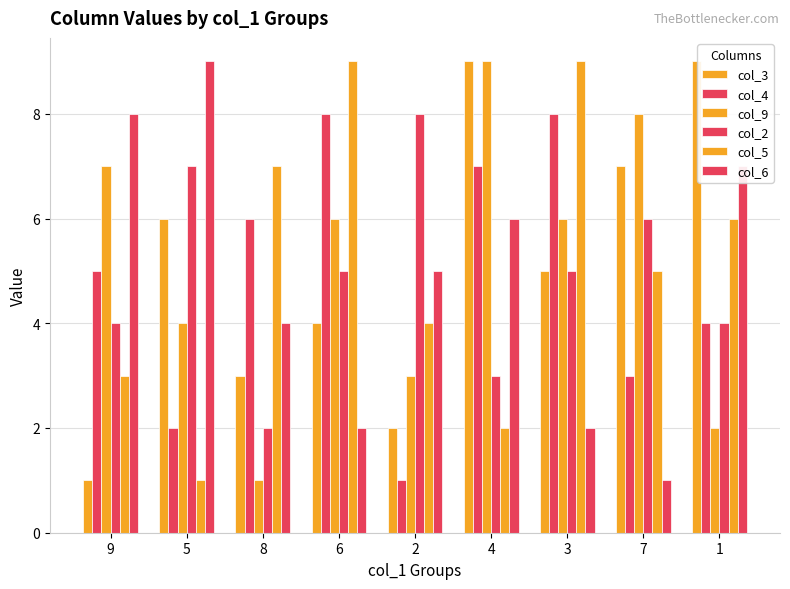

Rank the categories by col_4 value from lowest to highest.

2, 5, 7, 1, 9, 8, 4, 6, 3